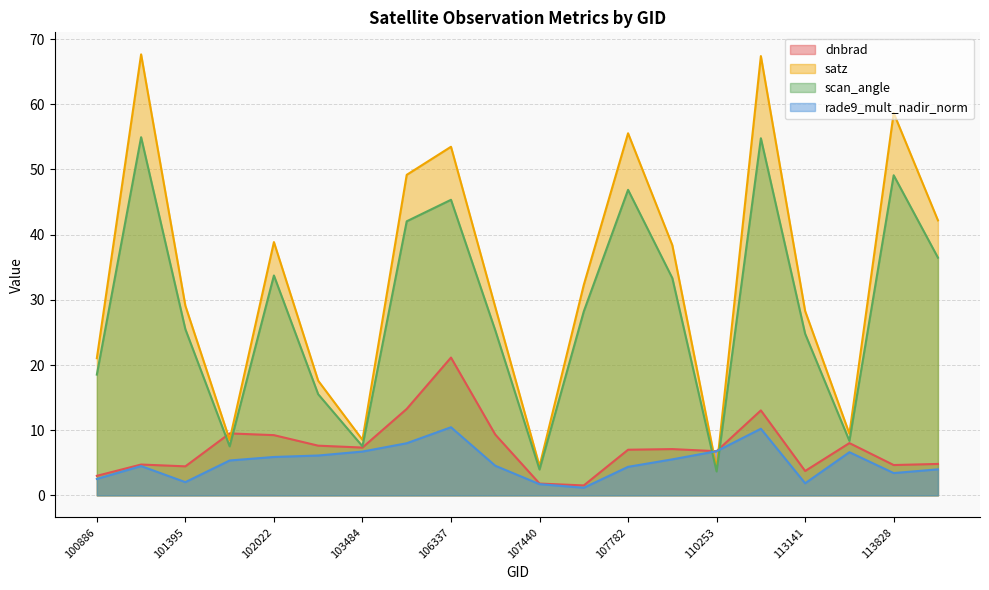

Which series has the largest range (max minus min)?

satz